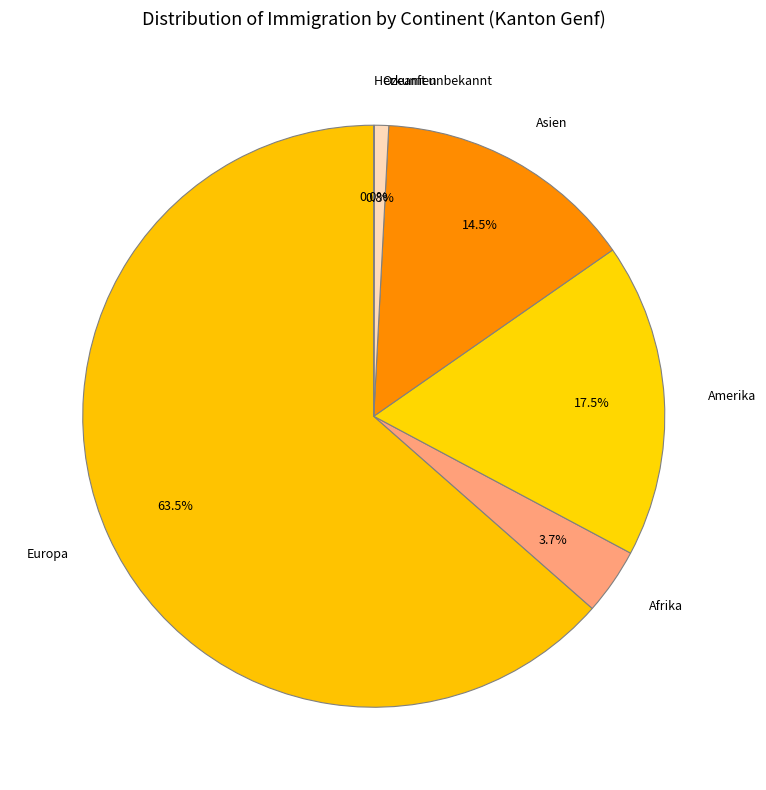

Which slice represents more than half of the pie?

Europa